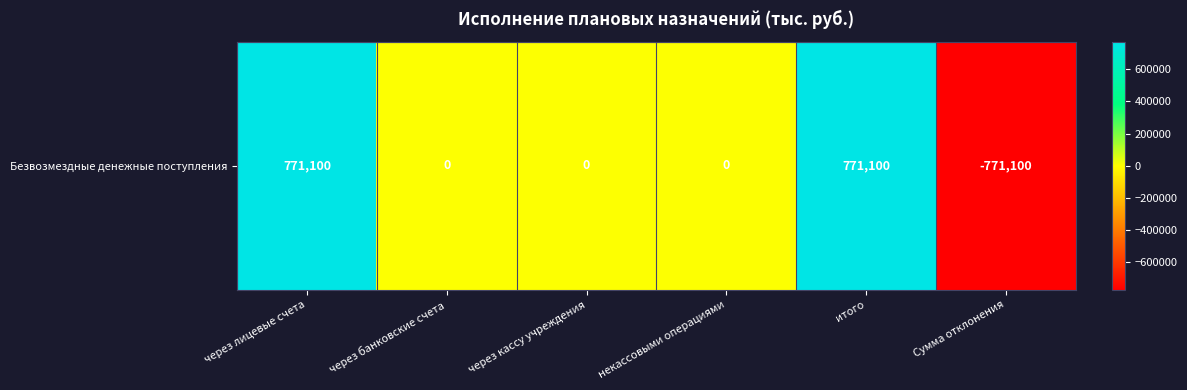

Which label corresponds to the largest value in the chart?

через лицевые счета